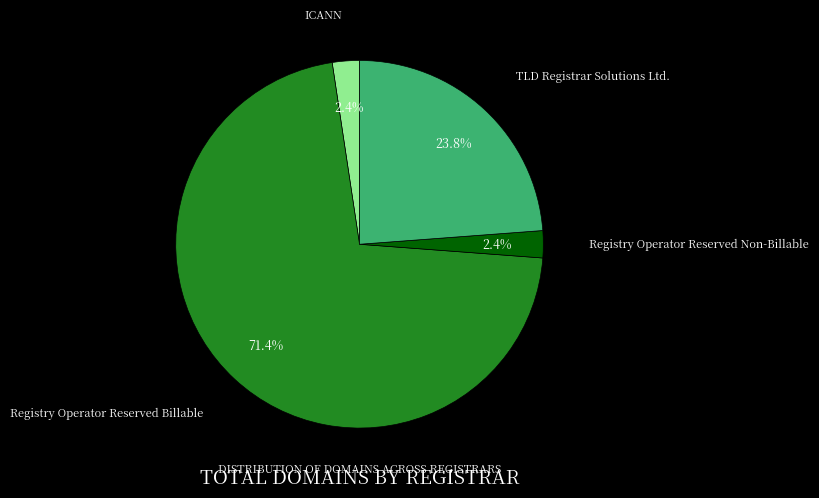

Does Registry Operator Reserved Billable represent more than half of the total?

Yes